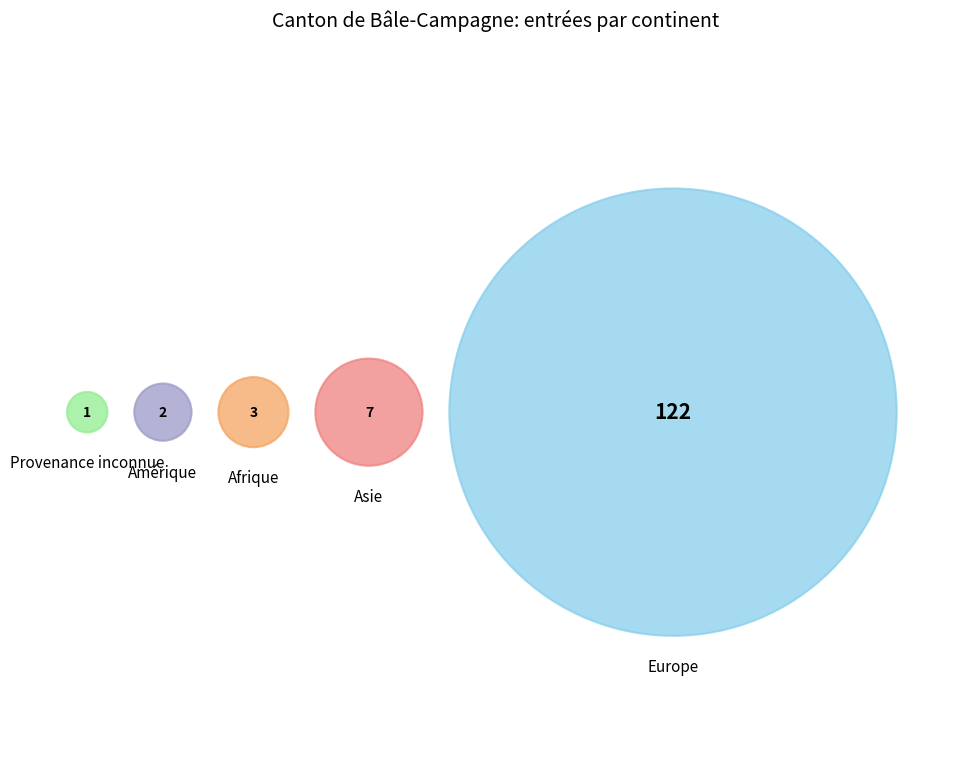

Count the number of slices in the pie.

5